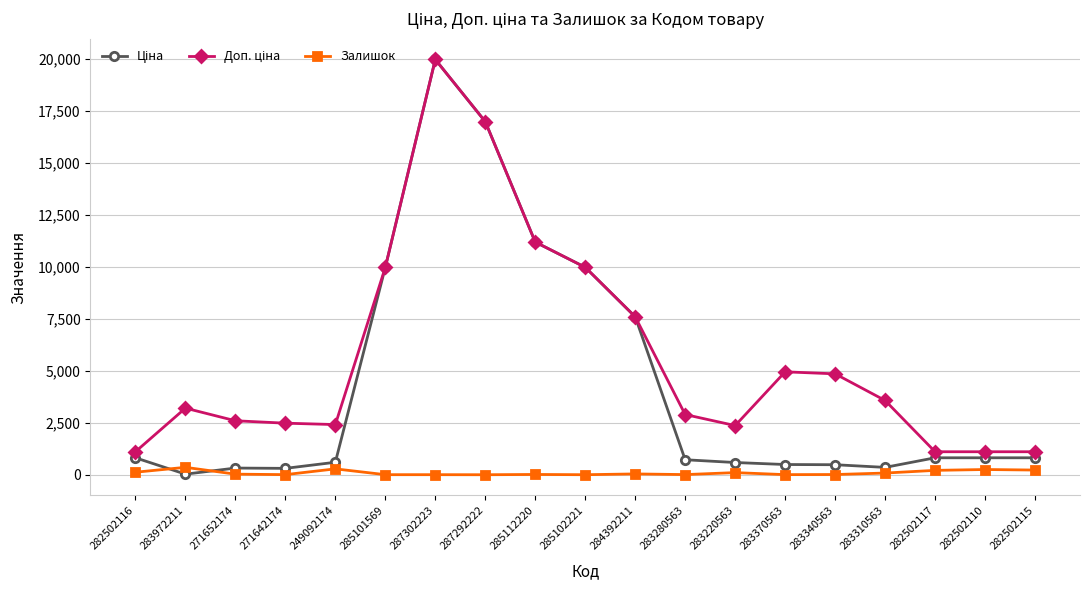

Which category has the highest value across all series?

287302223